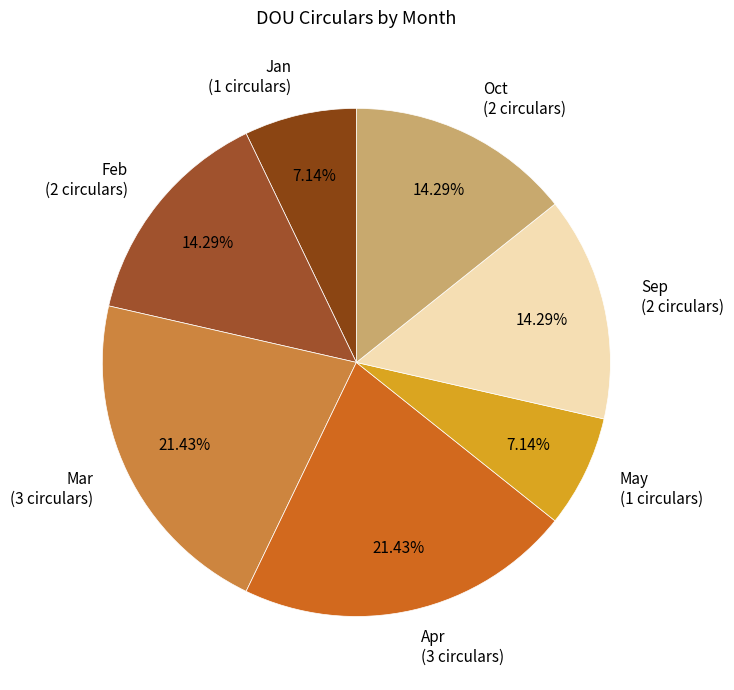

Between Apr and Oct, which is larger?

Apr